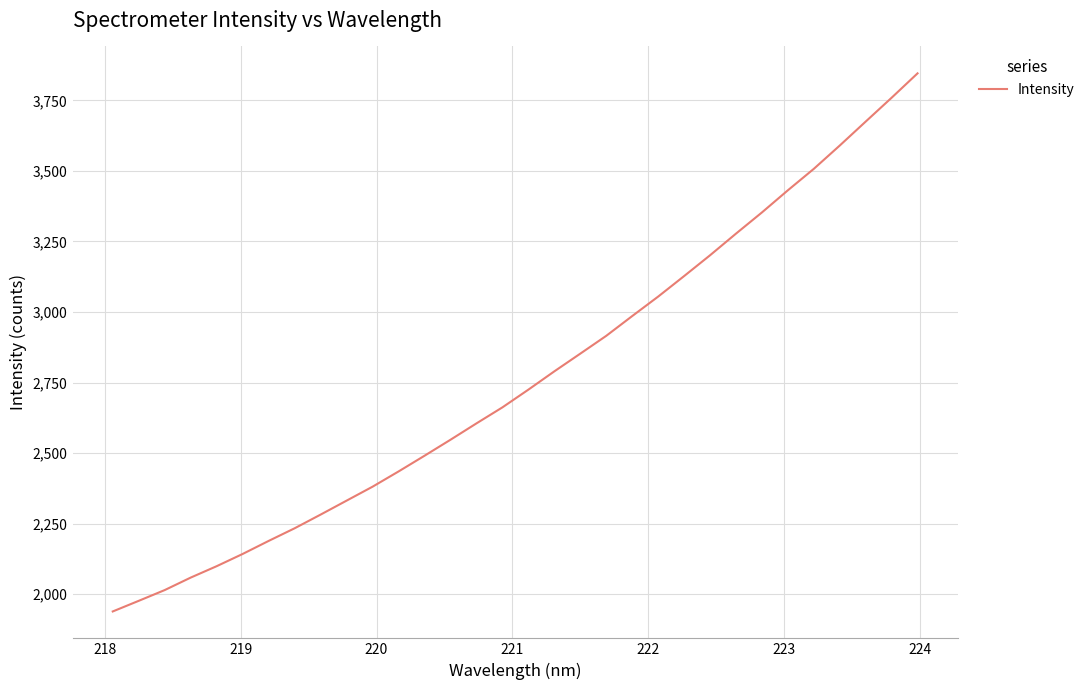

What is the difference between the maximum and second lowest values?

1868.8